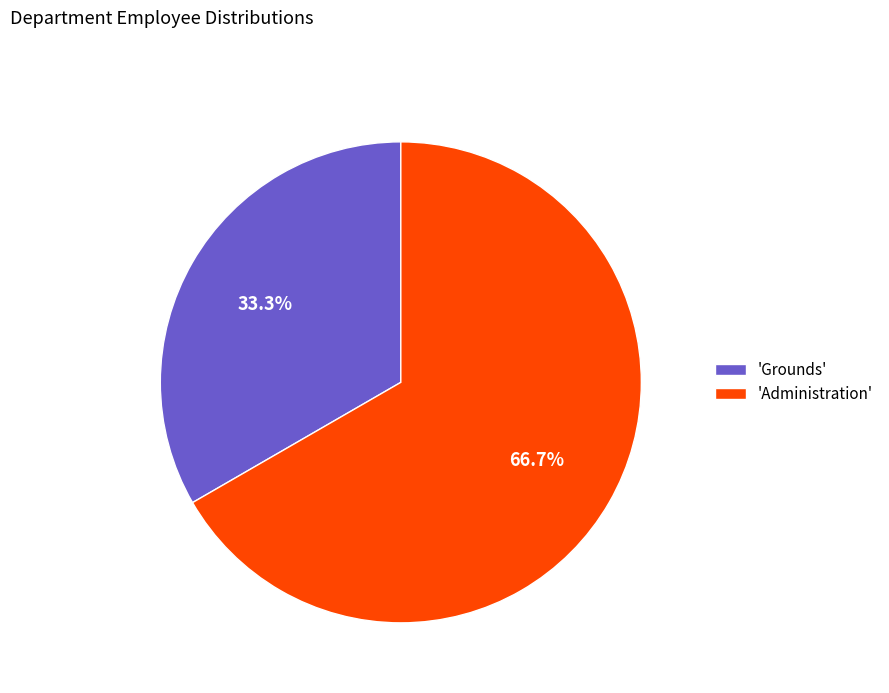

Do 'Grounds' and 'Administration' together represent more than half of the pie?

Yes